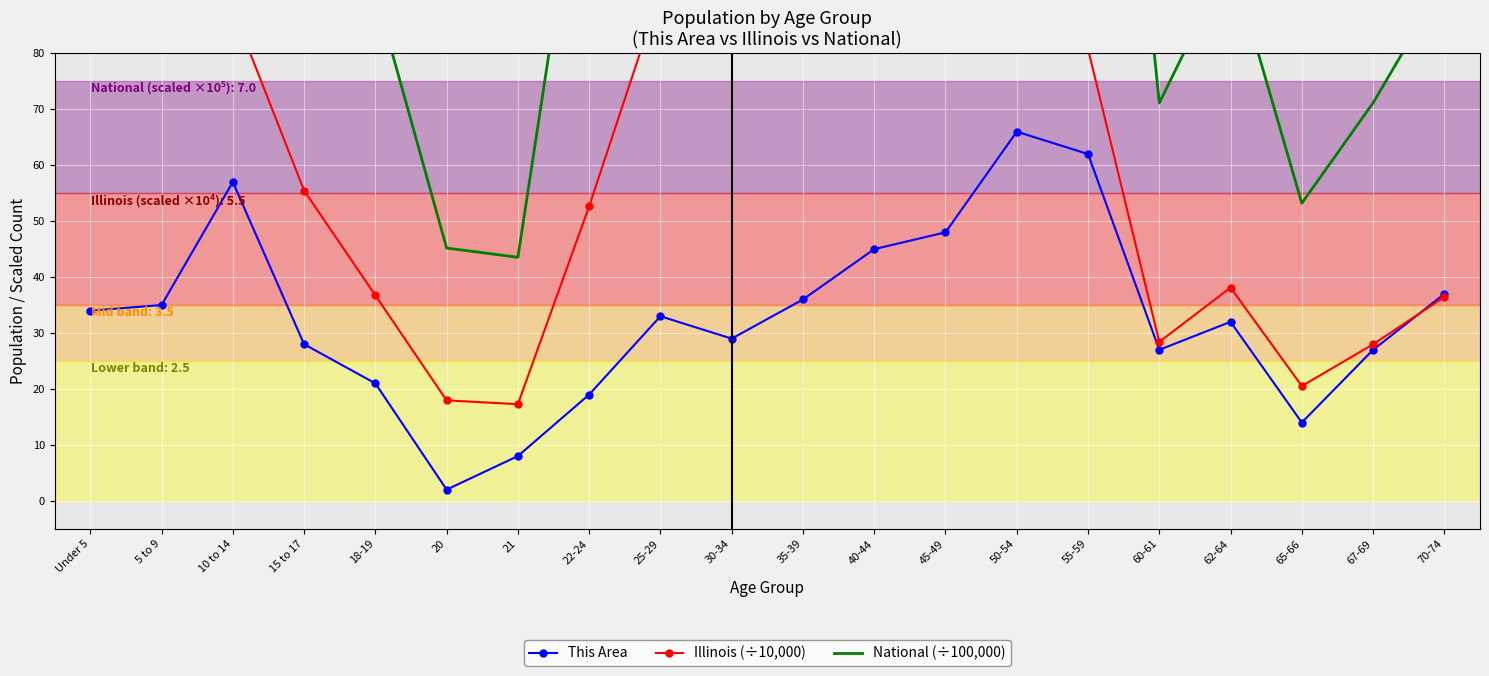

How many interior local peaks does the National (÷100,000) series have?

4